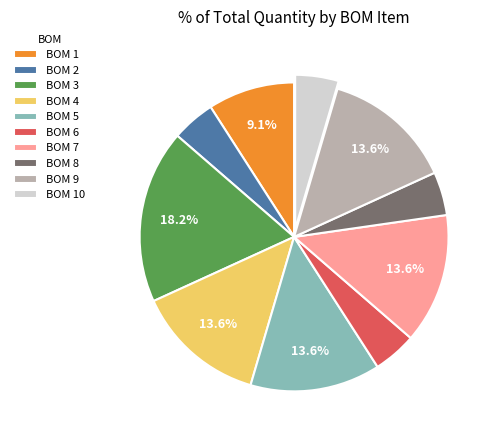

How many segments does this pie chart have?

10